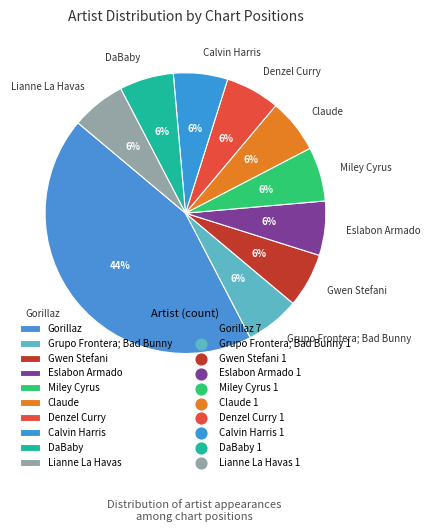

What is the largest slice in the pie chart?

Gorillaz